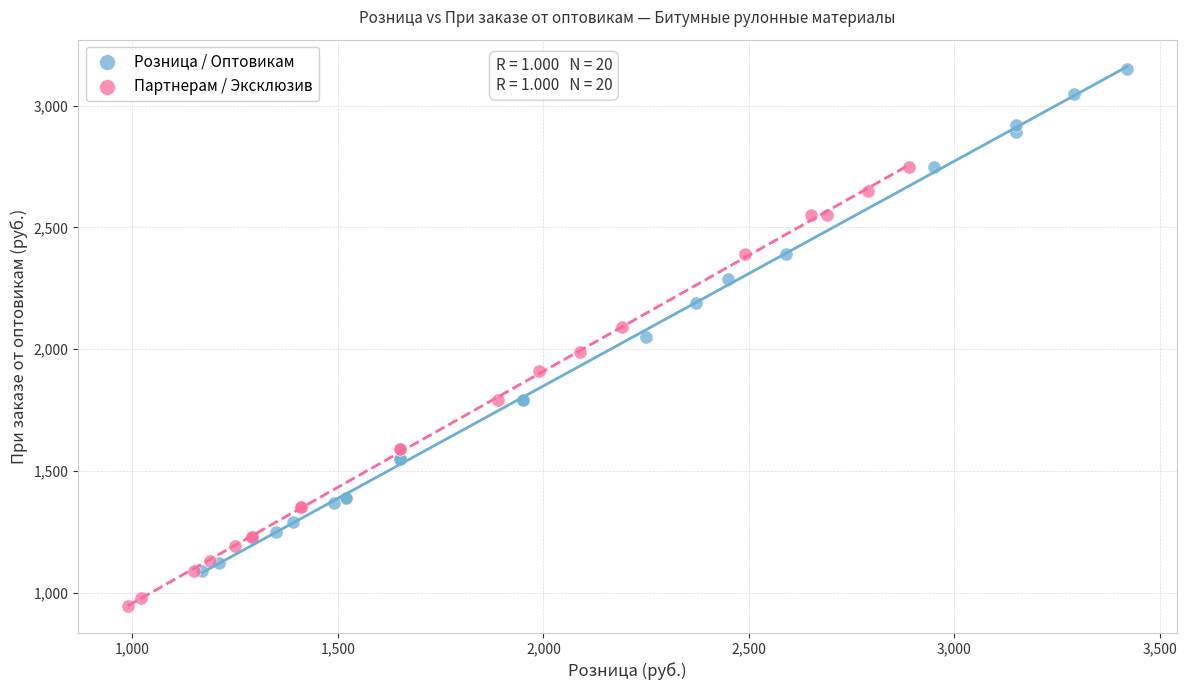

What are all the series names shown in the legend?

Розница / Оптовикам, Партнерам / Эксклюзив